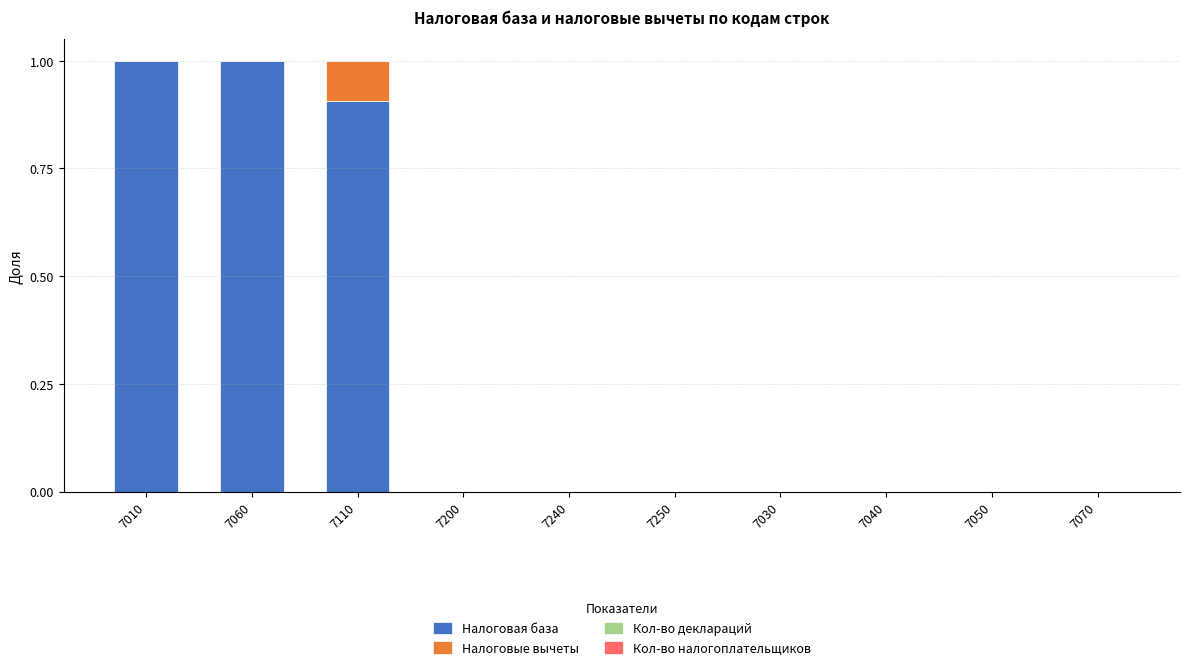

What is the highest value of the Налоговая база series?

1.0